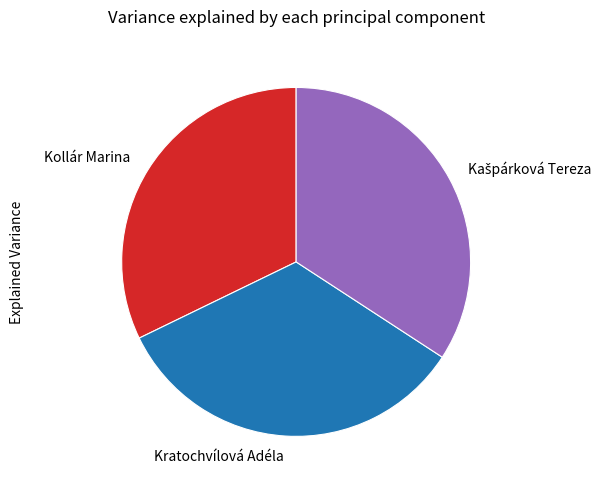

Is Kollár Marina the majority of the pie?

No